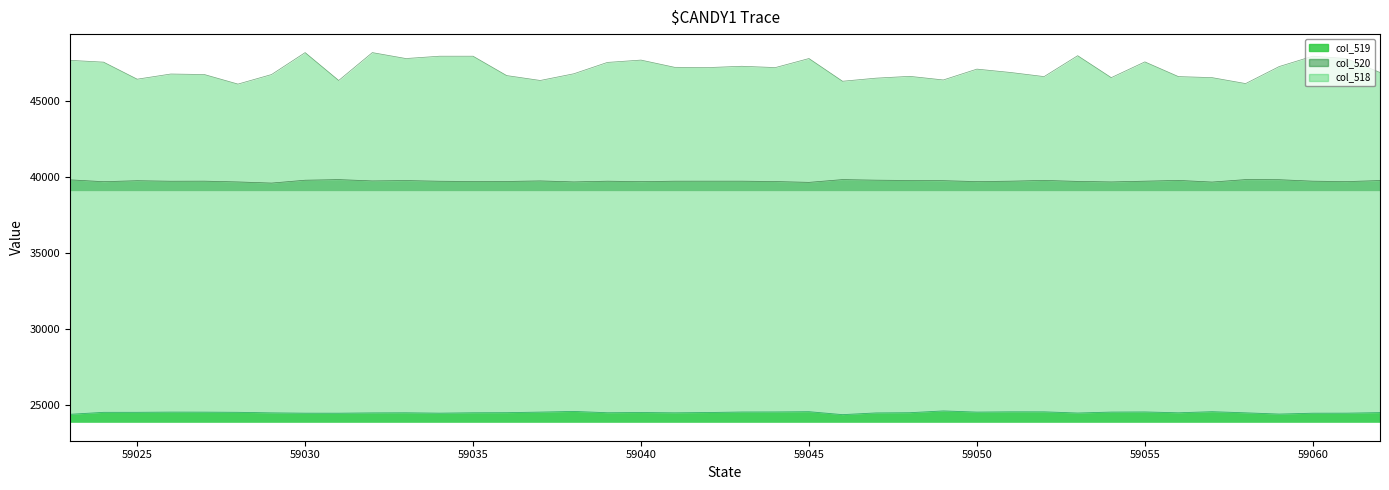

Reading left to right, what are all the values shown in this chart?

col_519: 59023=24358	59024=24487	59025=24488	59026=24503	59027=24500	59028=24488	59029=24453	59030=24431	59031=24430	59032=24451	59033=24458	59034=24433	59035=24459	59036=24465	59037=24503	59038=24547	59039=24461	59040=24475	59041=24456	59042=24475	59043=24509	59044=24513	59045=24530	59046=24335	59047=24449	59048=24463	59049=24580	59050=24503	59051=24521	59052=24520	59053=24443	59054=24504	59055=24513	59056=24458	59057=24530	59058=24455	59059=24373	59060=24430	59061=24433	59062=24469
col_520: 59023=39804	59024=39682	59025=39747	59026=39712	59027=39717	59028=39666	59029=39591	59030=39779	59031=39820	59032=39733	59033=39756	59034=39712	59035=39695	59036=39697	59037=39734	59038=39667	59039=39715	59040=39686	59041=39715	59042=39716	59043=39716	59044=39692	59045=39638	59046=39820	59047=39782	59048=39761	59049=39749	59050=39688	59051=39716	59052=39766	59053=39701	59054=39666	59055=39716	59056=39767	59057=39658	59058=39820	59059=39813	59060=39716	59061=39688	59062=39758
col_518: 59023=47676	59024=47557	59025=46435	59026=46775	59027=46741	59028=46112	59029=46741	59030=48186	59031=46350	59032=48186	59033=47795	59034=47948	59035=47948	59036=46673	59037=46350	59038=46792	59039=47540	59040=47693	59041=47217	59042=47200	59043=47285	59044=47200	59045=47795	59046=46299	59047=46503	59048=46622	59049=46384	59050=47098	59051=46877	59052=46605	59053=47982	59054=46537	59055=47574	59056=46605	59057=46537	59058=46146	59059=47268	59060=47948	59061=47795	59062=46877